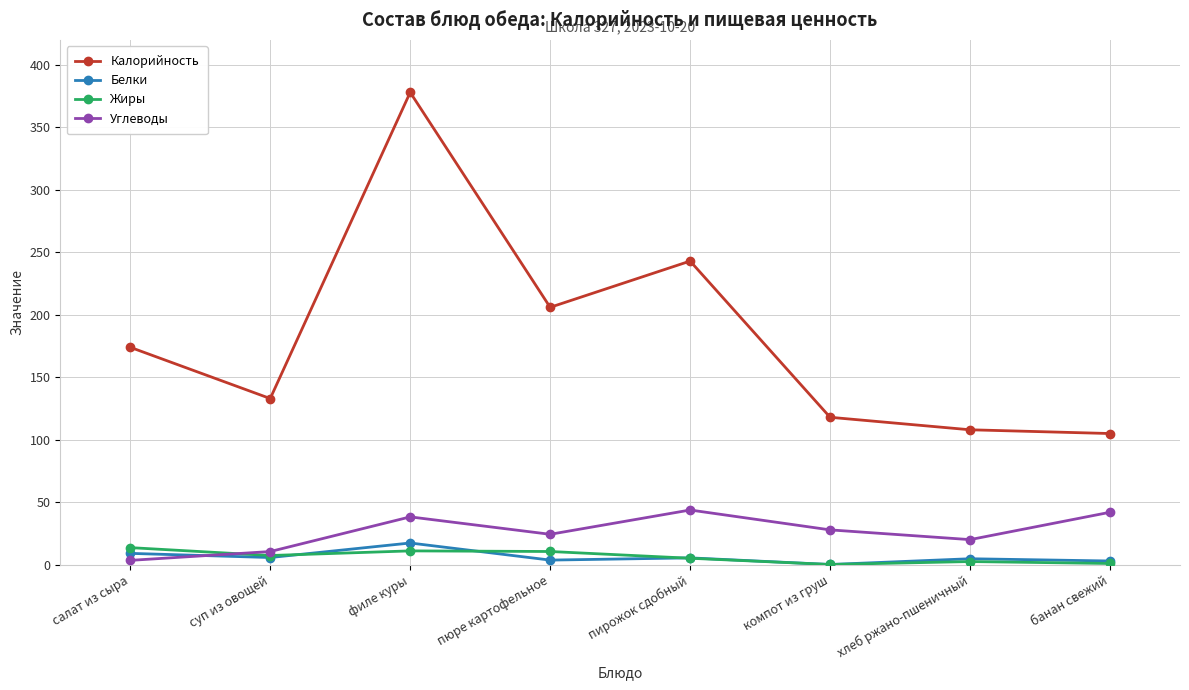

How many categories are shown in the chart?

8